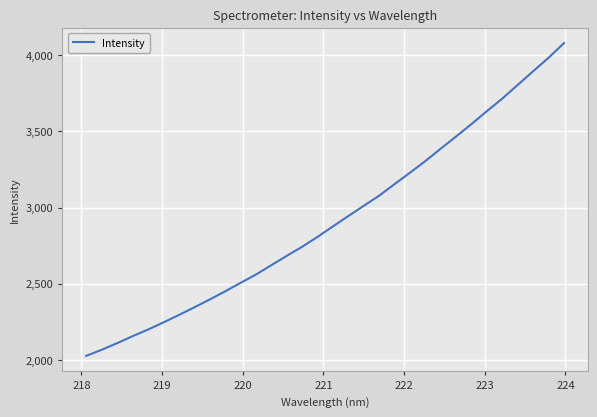

Does the chart have visible grid lines?

Yes